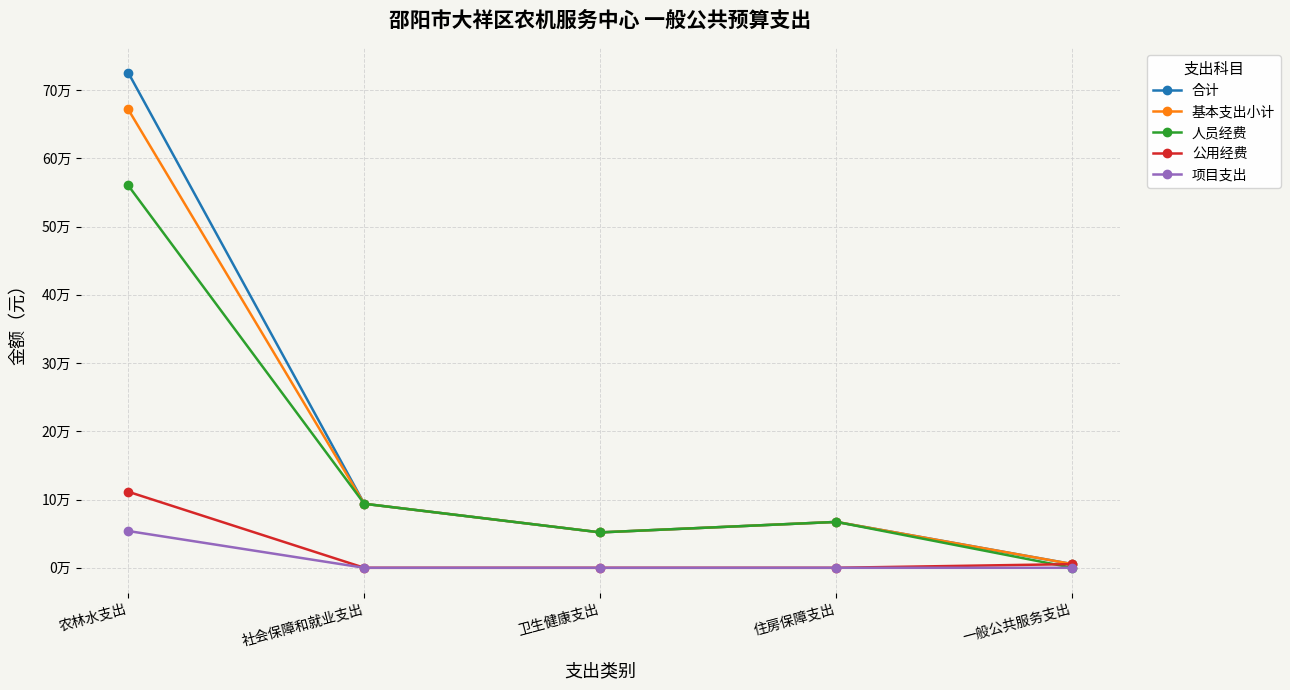

True or false: 项目支出 has more than 1 interior local peaks.

False